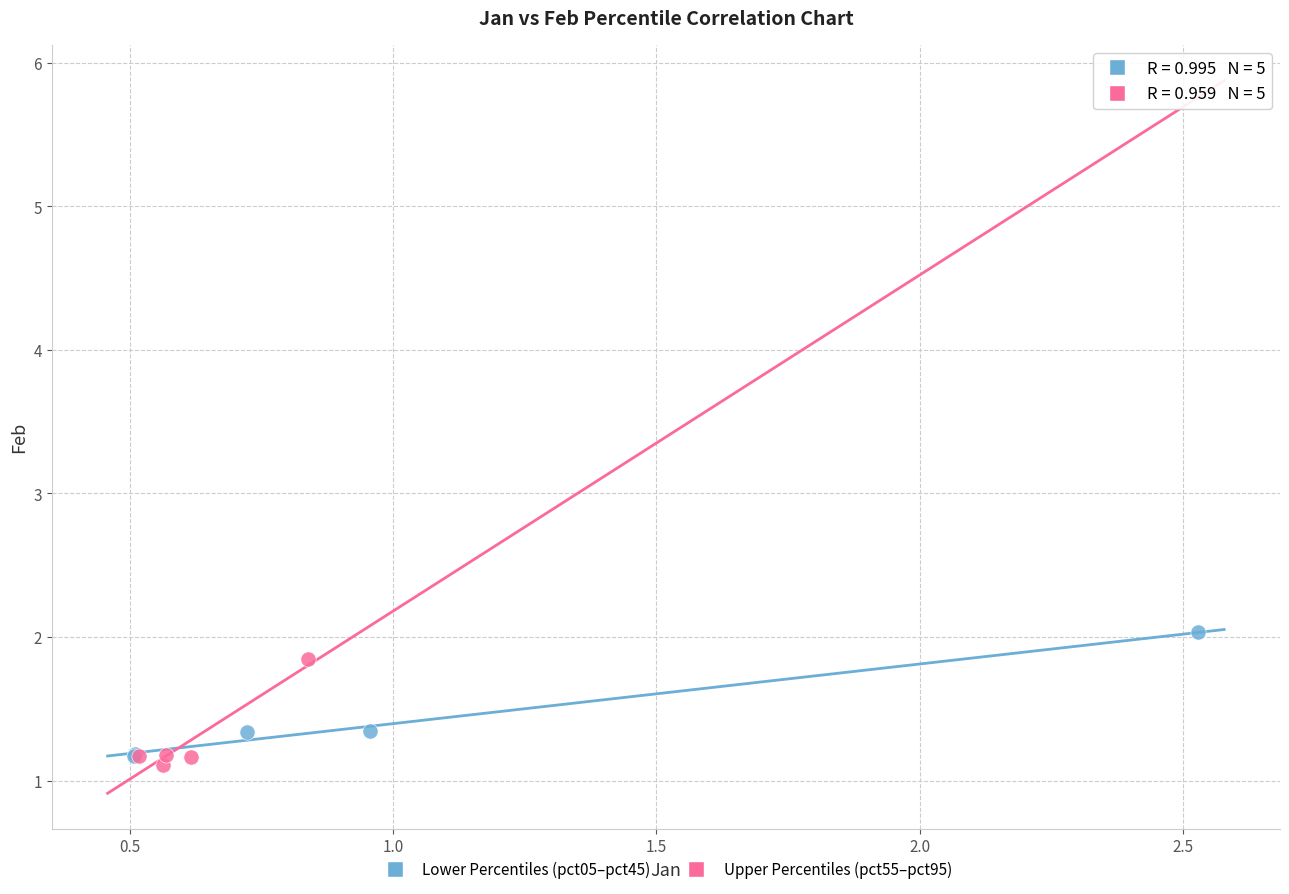

Which series has the largest Y range (max minus min)?

Lower Percentiles (pct05–pct45)